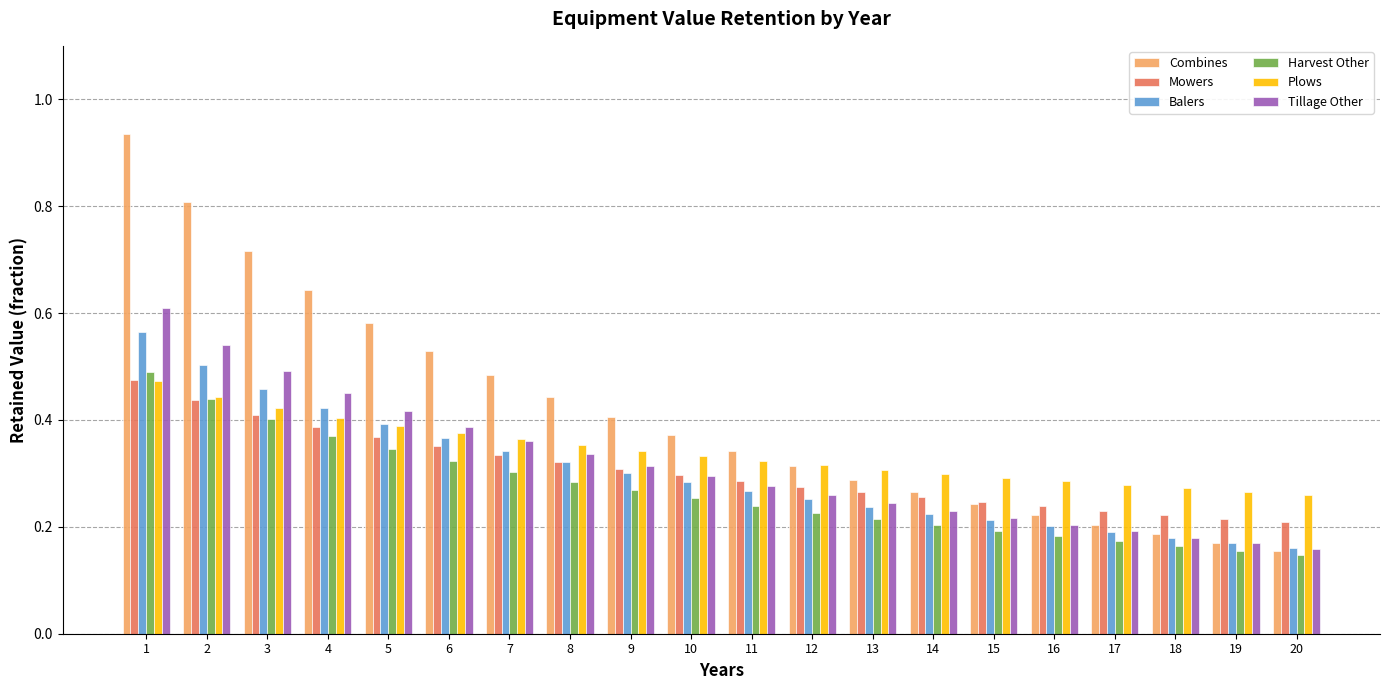

How many Balers values are between 0 and 1?

20